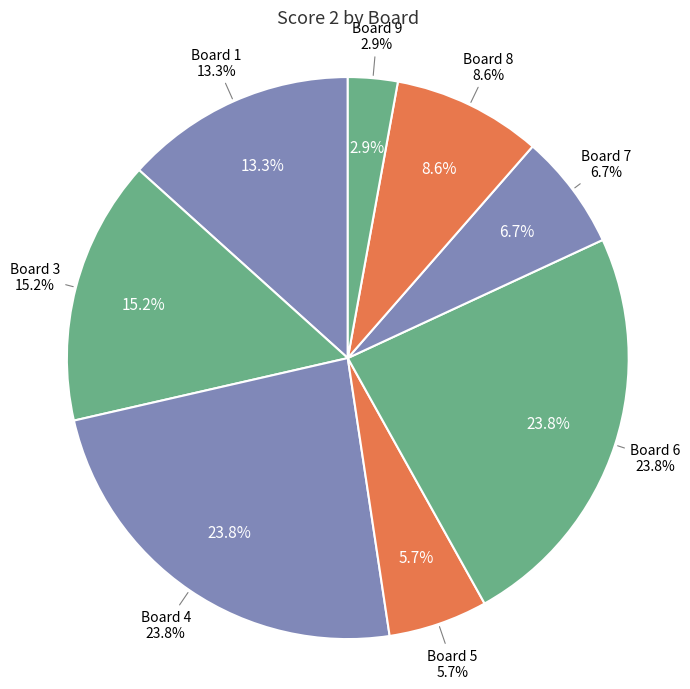

True or false: Board 4 accounts for 24% of the total.

True